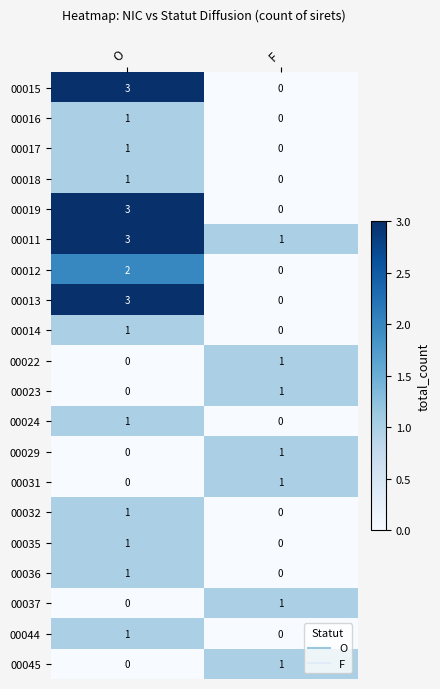

The value of 00011 at O is 3. True or false?

True